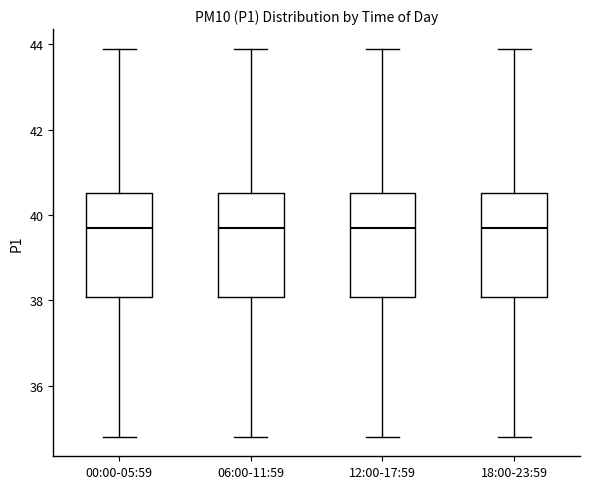

Reading left to right, read every box against the y-axis: the position of its median line, the range the box covers, and the ends of its whiskers. The values are not printed on the chart, so give them approximately, as read against the axis.

00:00-05:59: median 39.8, box 38.0 to 40.6, whiskers 34.8 to 44.0
06:00-11:59: median 39.8, box 38.0 to 40.6, whiskers 34.8 to 44.0
12:00-17:59: median 39.8, box 38.0 to 40.6, whiskers 34.8 to 44.0
18:00-23:59: median 39.8, box 38.0 to 40.6, whiskers 34.8 to 44.0